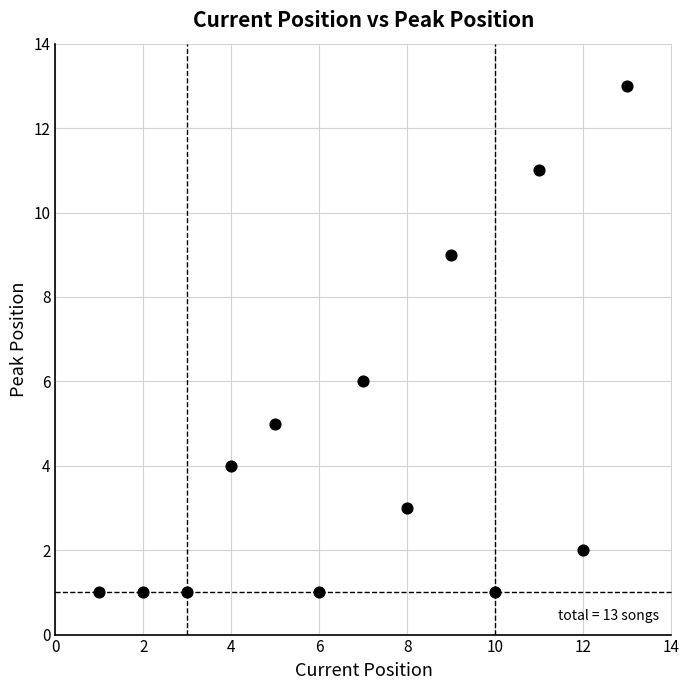

What Y value in the scatter plot is closest to 7?

6